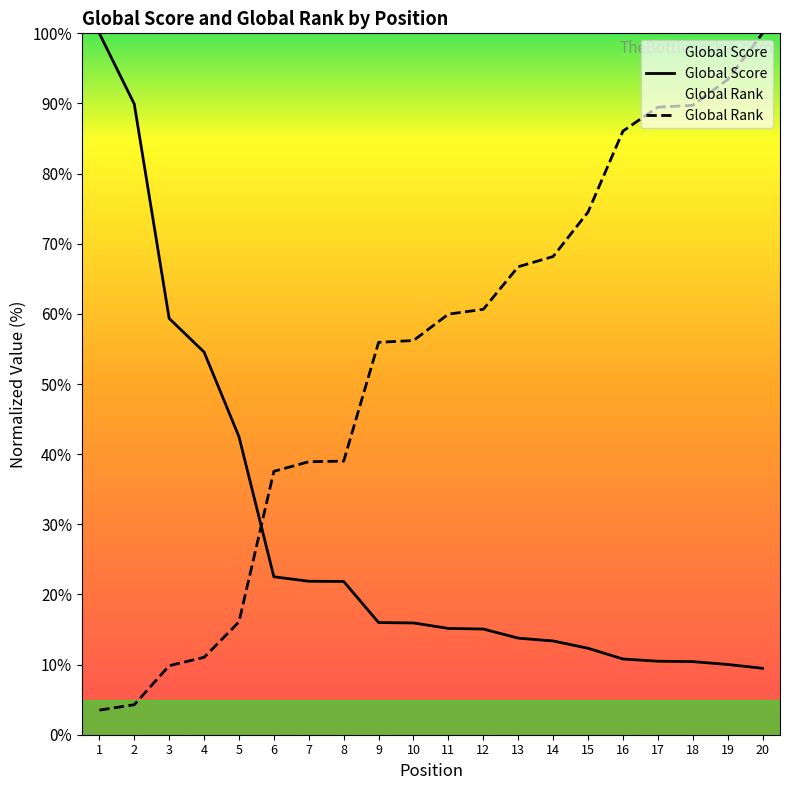

At which label does Global Rank first exceed 59?

11